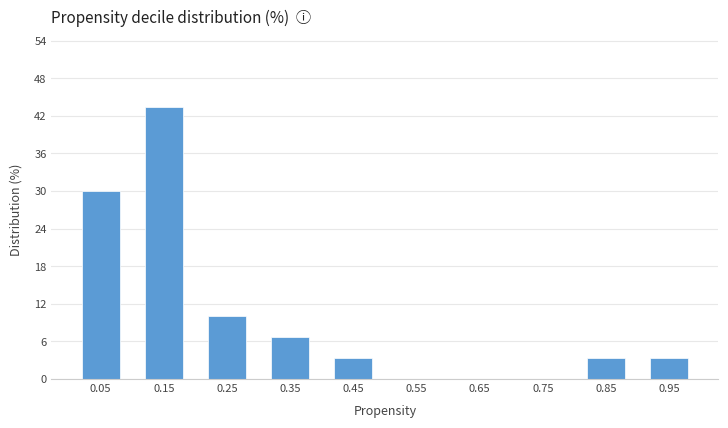

Reading left to right, transcribe all the data shown in this chart.

0.05=30.0	0.15=43.3	0.25=10.0	0.35=6.7	0.45=3.3	0.55=0.0	0.65=0.0	0.75=0.0	0.85=3.3	0.95=3.3